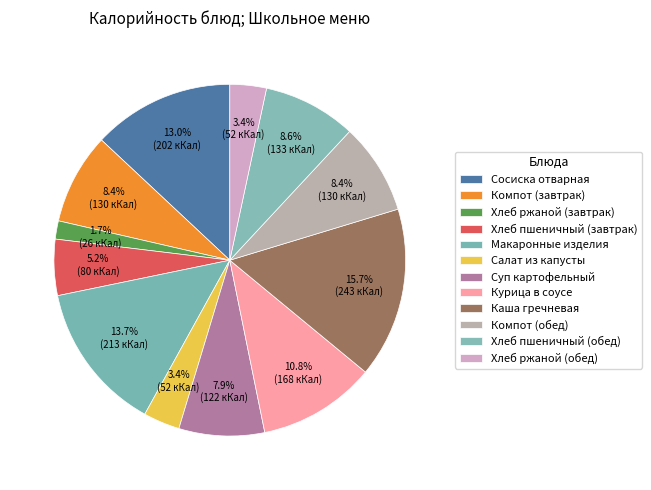

Combined, what portion of the pie is Каша гречневая and Хлеб пшеничный (завтрак)?

20.8%